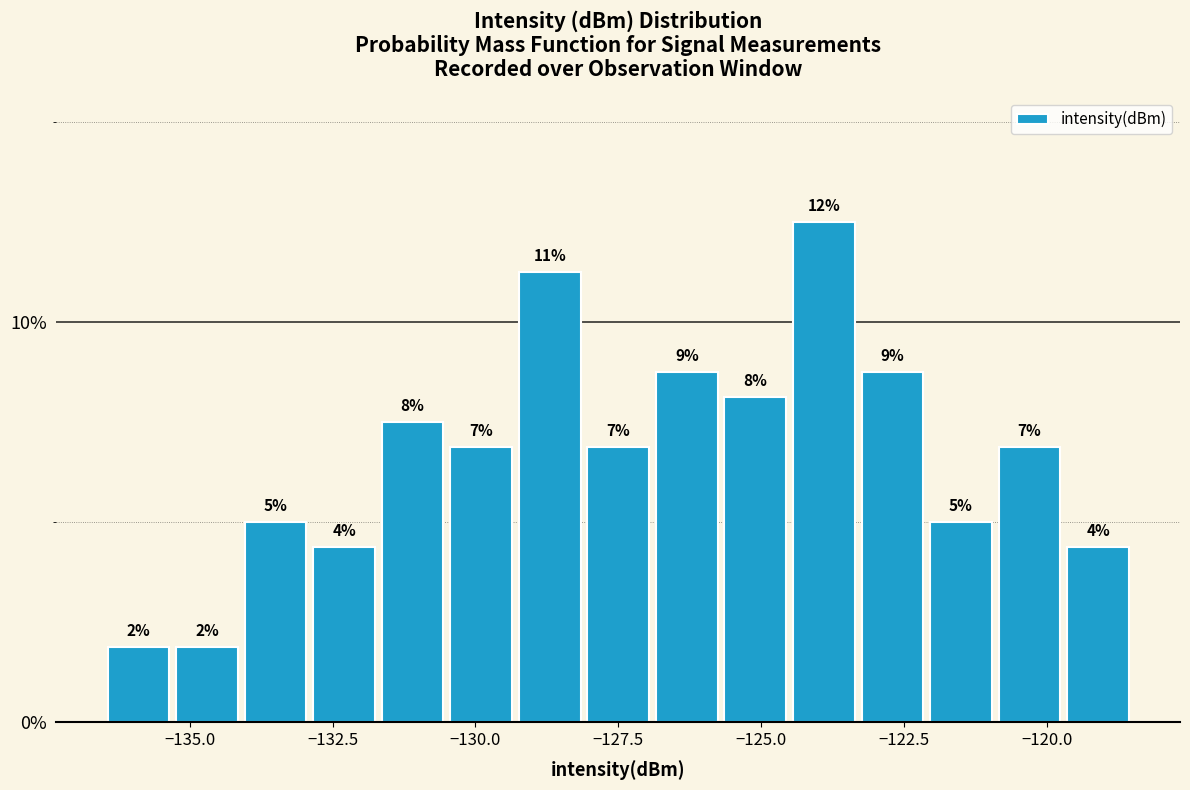

Around what value on the x-axis is the tallest bar? Give the approximate position of its centre, as read against the axis.

-124.0